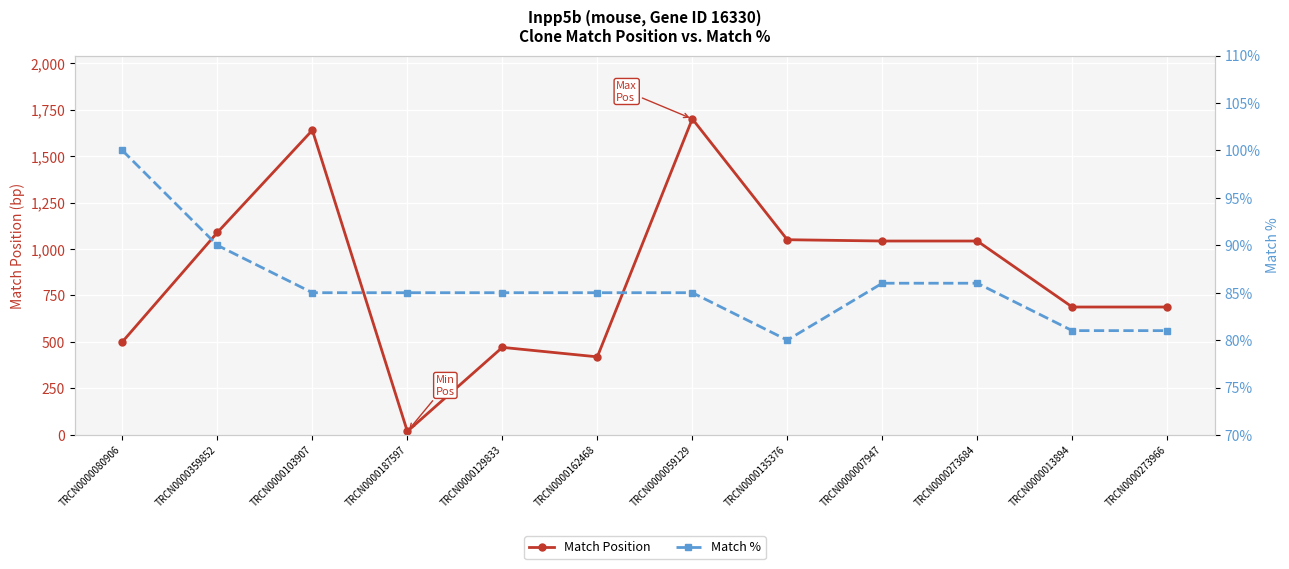

Count the number of data series in this chart.

2